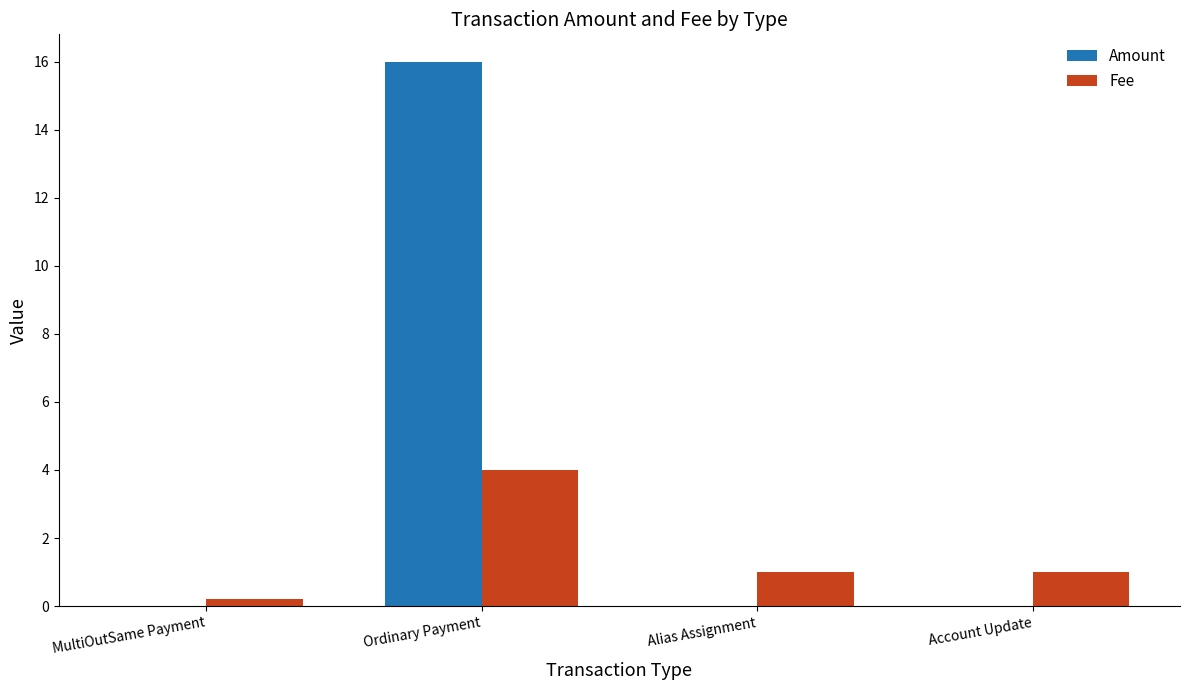

Is the value of Amount at Ordinary Payment greater than the value of Fee at Alias Assignment?

Yes